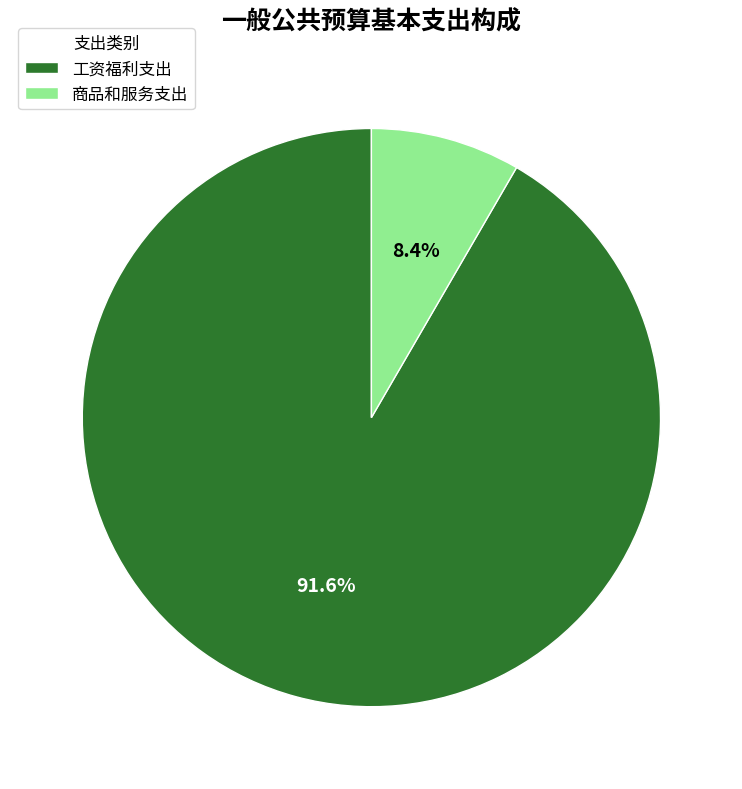

What percentage is the 商品和服务支出 slice, to the nearest percent?

8%